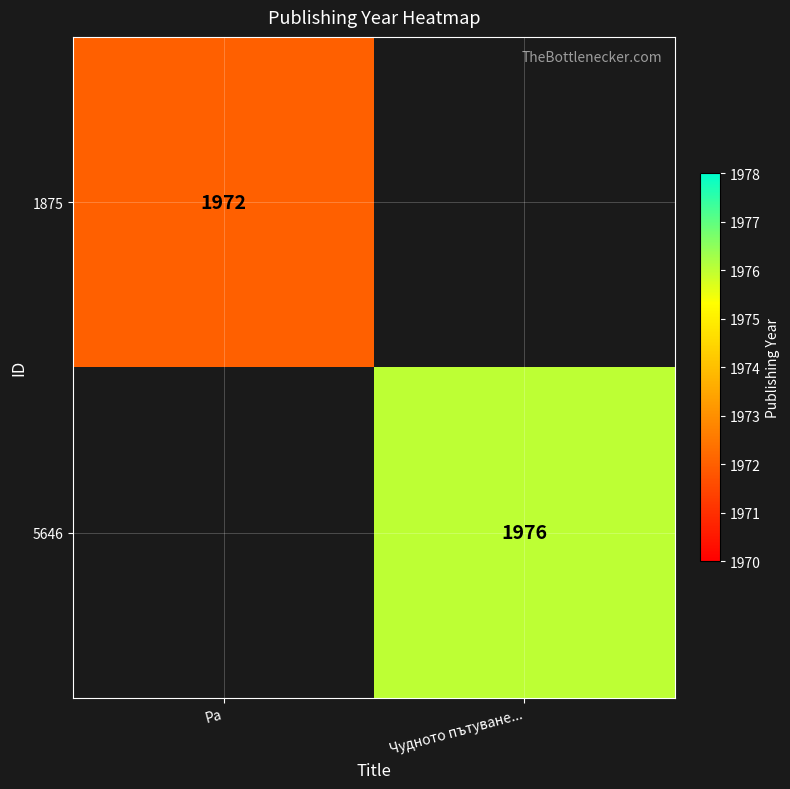

Which has a higher value, Ра or Чудното пътуване...?

Чудното пътуване...